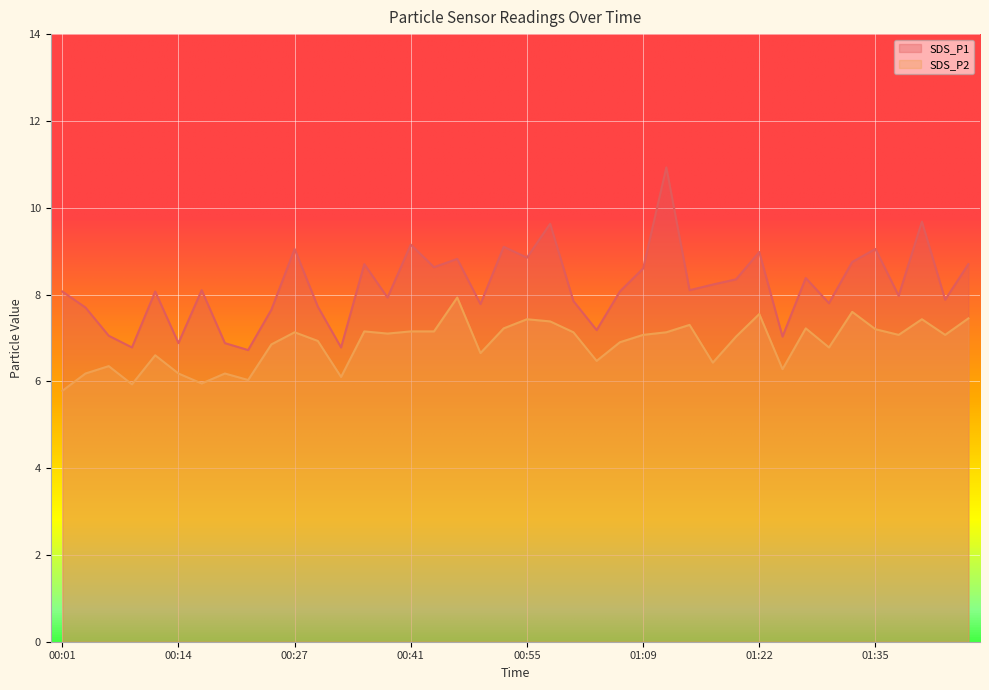

At which category does SDS_P2 reach its first local peak?

00:06